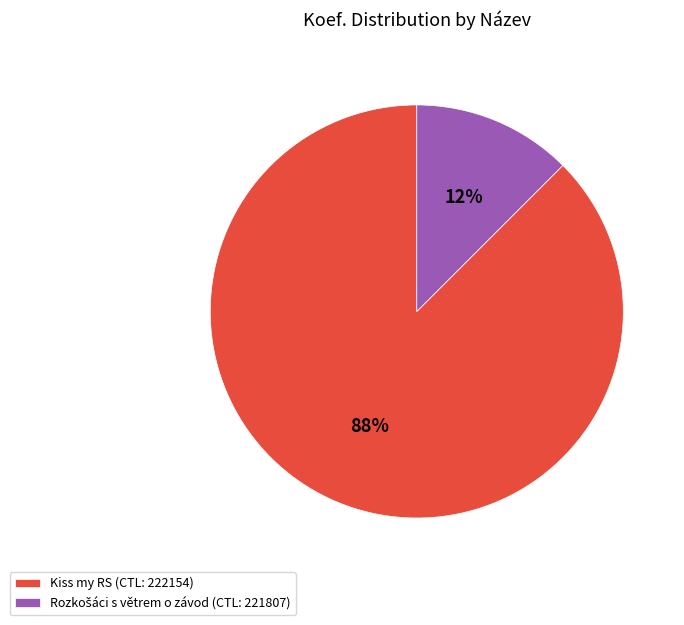

Does Kiss my RS account for over 50% of the chart?

Yes